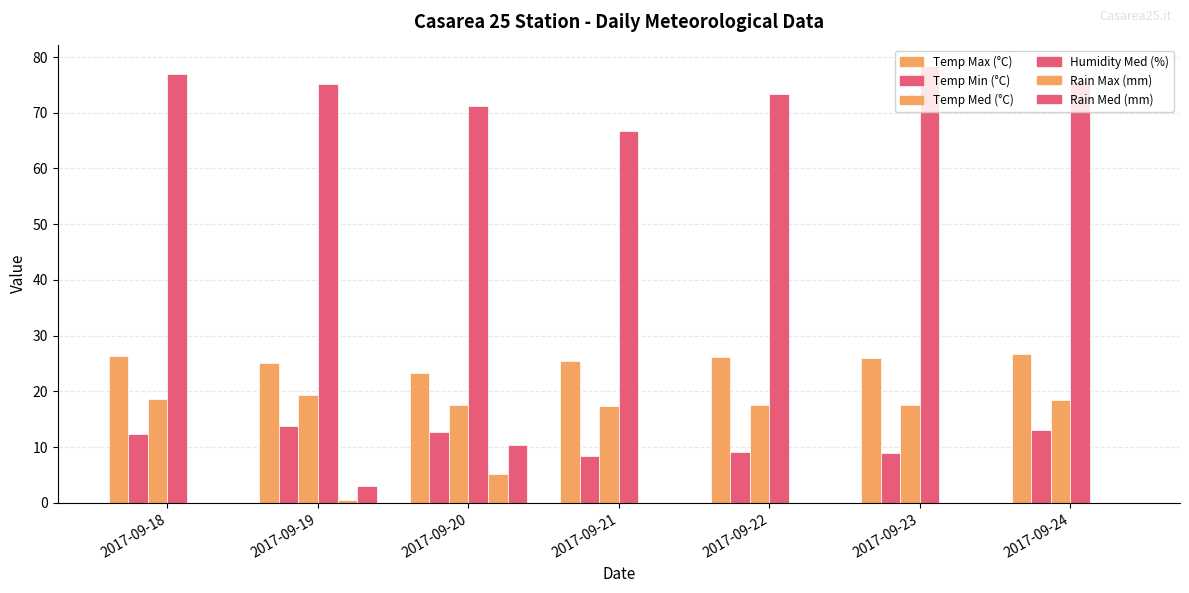

Which series has the largest total across all categories?

Humidity Med (%)